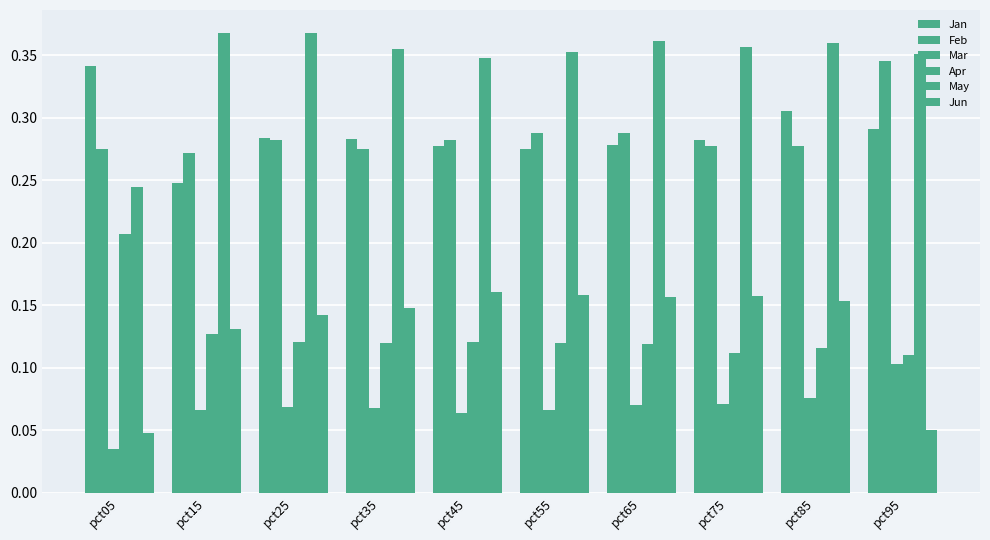

At which label is Feb closest to 0?

pct15